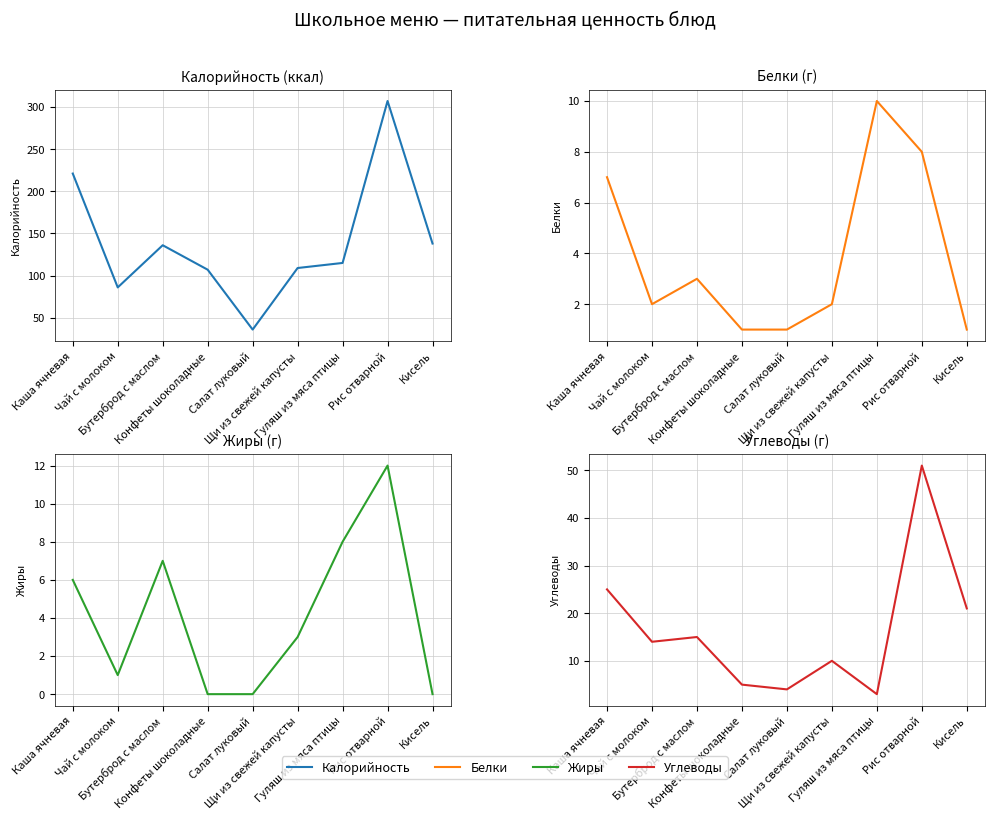

What value does the Белки series have at Чай с молоком?

2